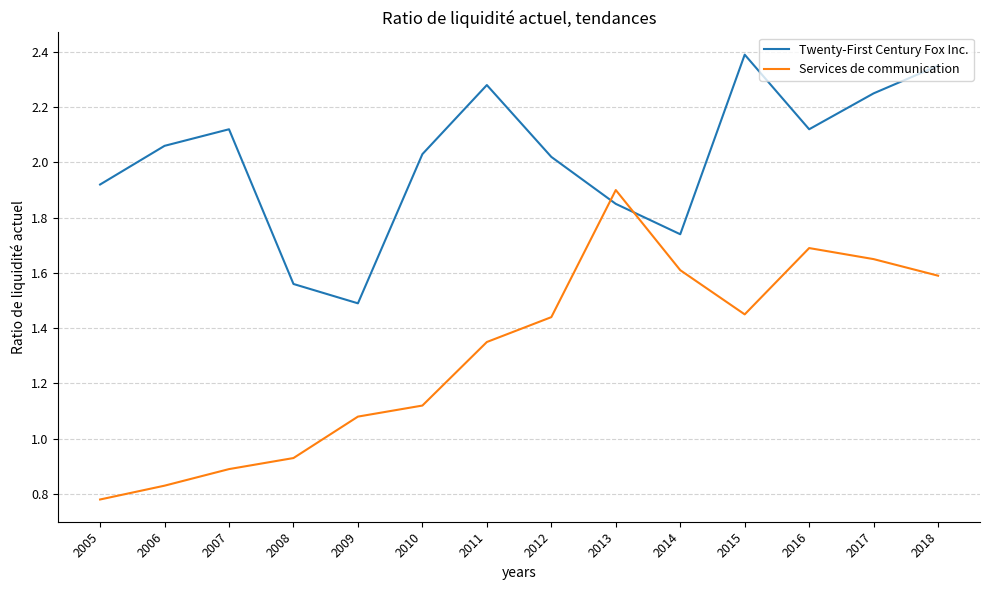

Is the value of Twenty-First Century Fox Inc. at 2013 greater than the value of Services de communication at 2007?

Yes